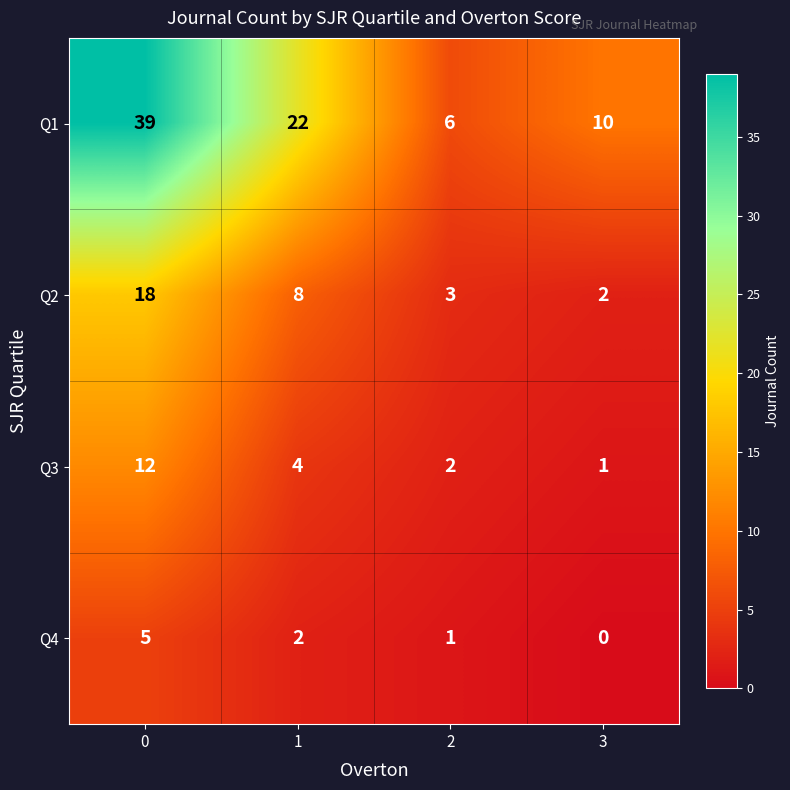

What is the difference between the second highest and second lowest values in the Q1 series?

12